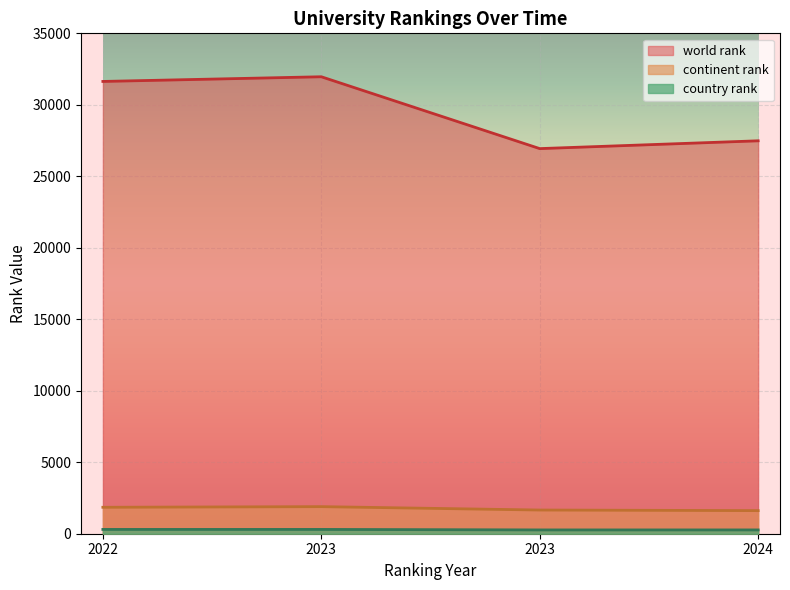

At how many categories does at least one series exceed 529?

4